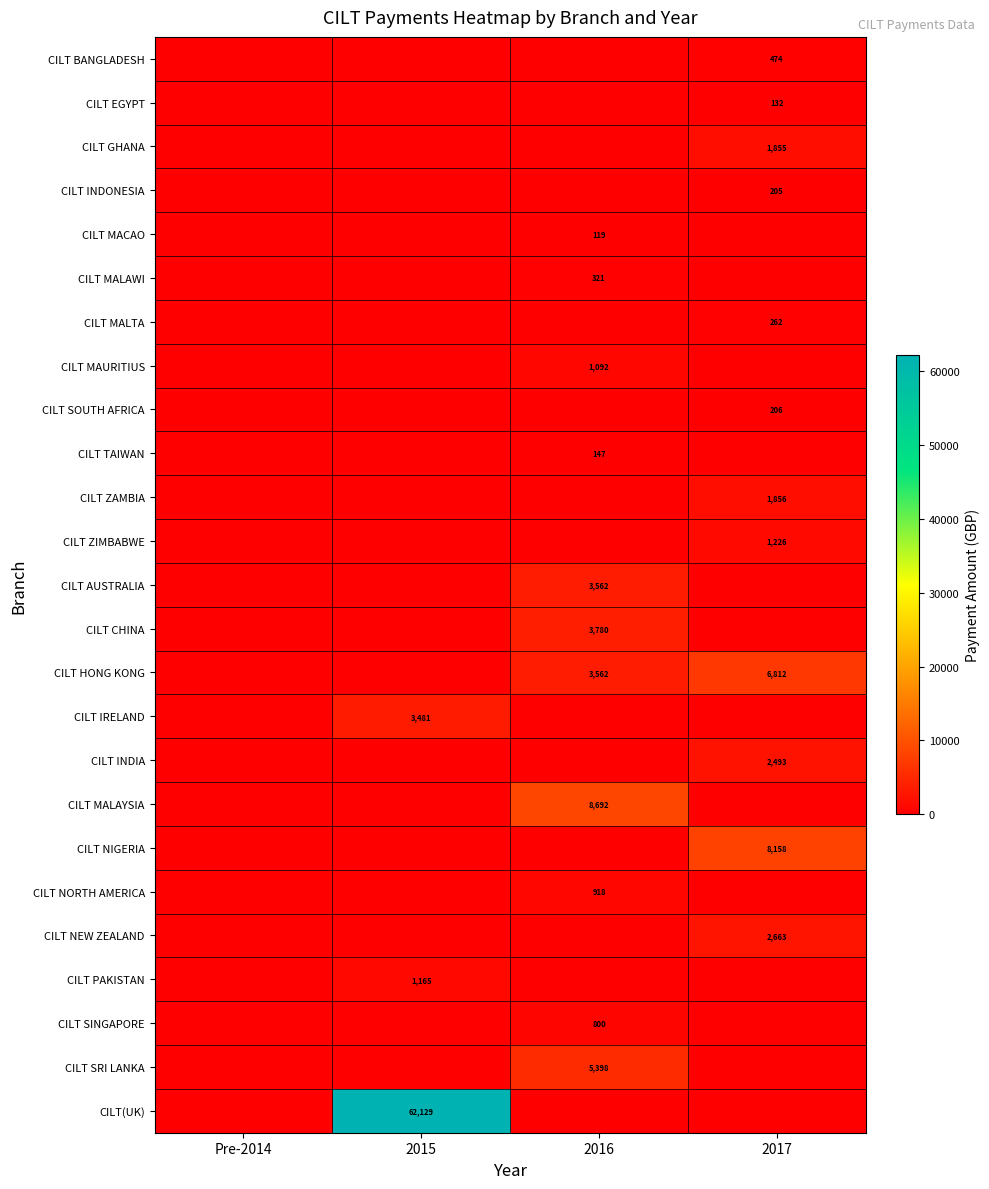

What is the sum of all CILT ZIMBABWE values?

1226.2